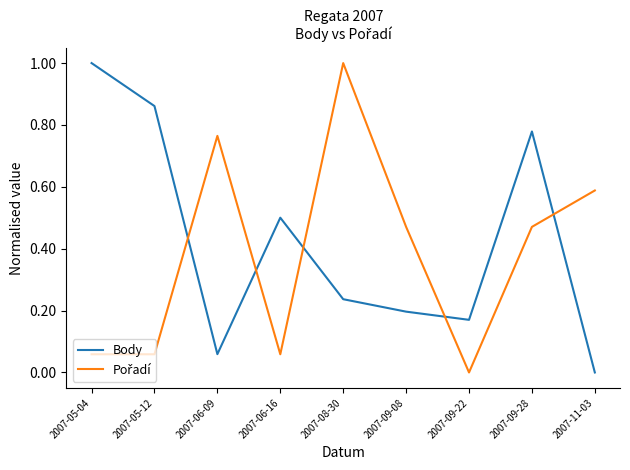

How many values in the Body series exceed 0?

8